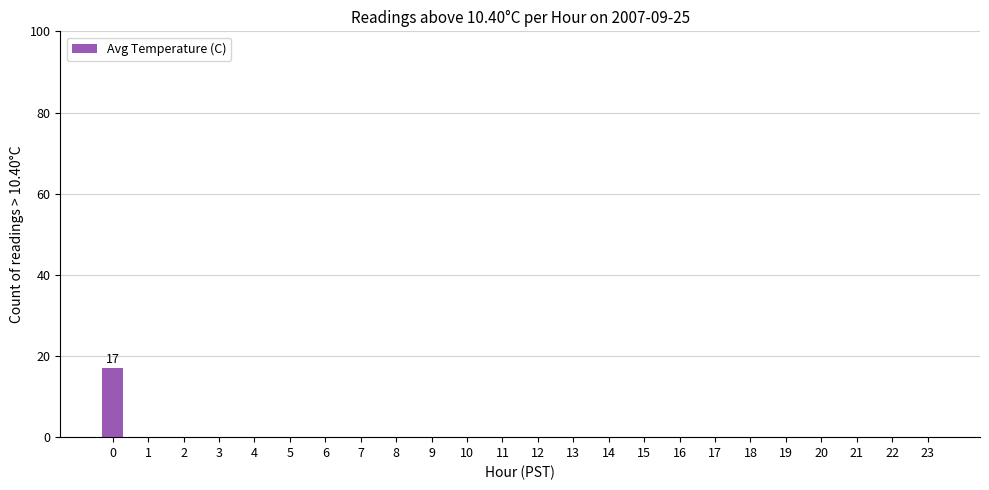

The value at 21 is 6. True or false?

False